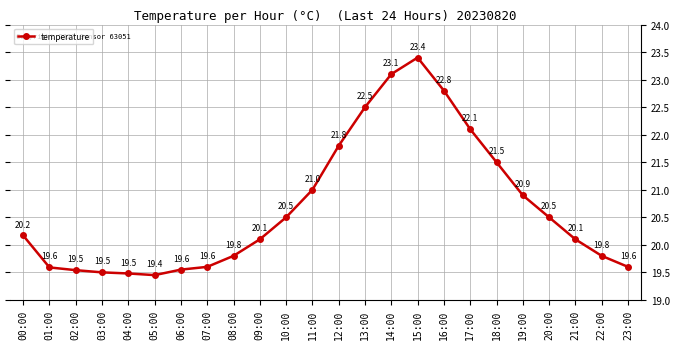

Is it true that the value at 23:00 is 28.2?

False